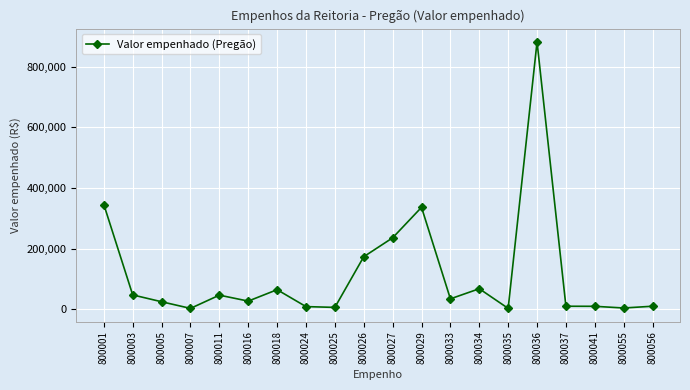

At which category does the data reach its first local valley?

800007